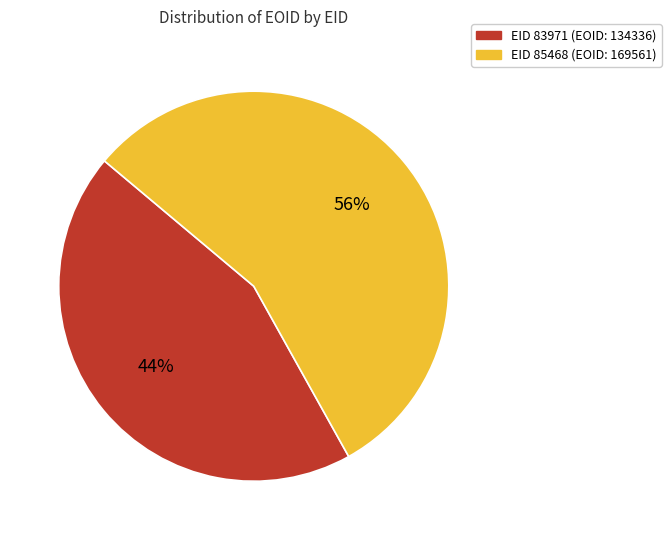

To the nearest percent, what is the difference between the largest and smallest slice percentages?

12%